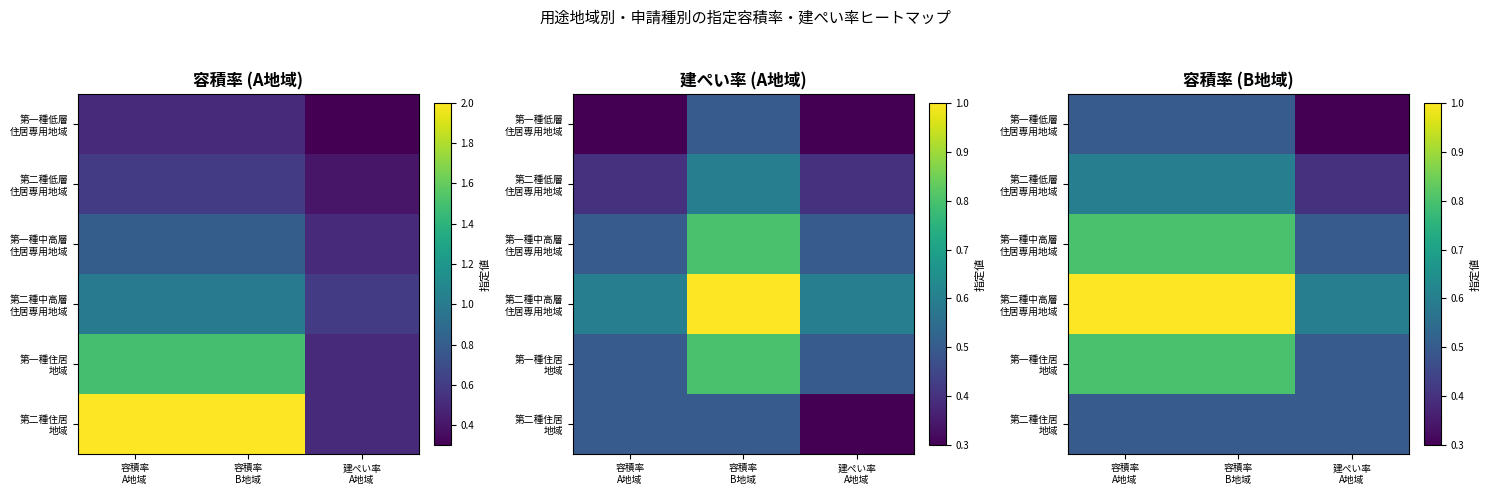

Between 容積率 A地域 and 容積率 B地域, which series saw the biggest shift?

第一種低層 住居専用地域